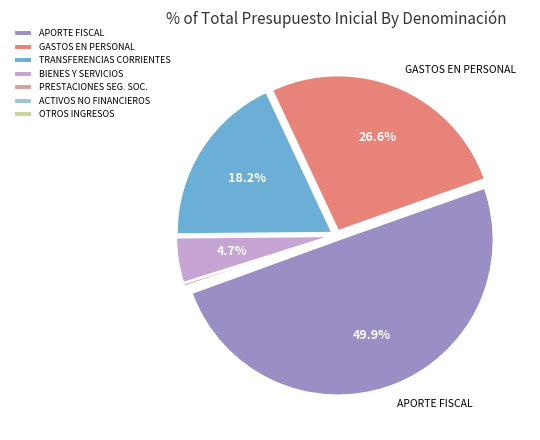

Between TRANSFERENCIAS CORRIENTES and GASTOS EN PERSONAL, which is larger?

GASTOS EN PERSONAL